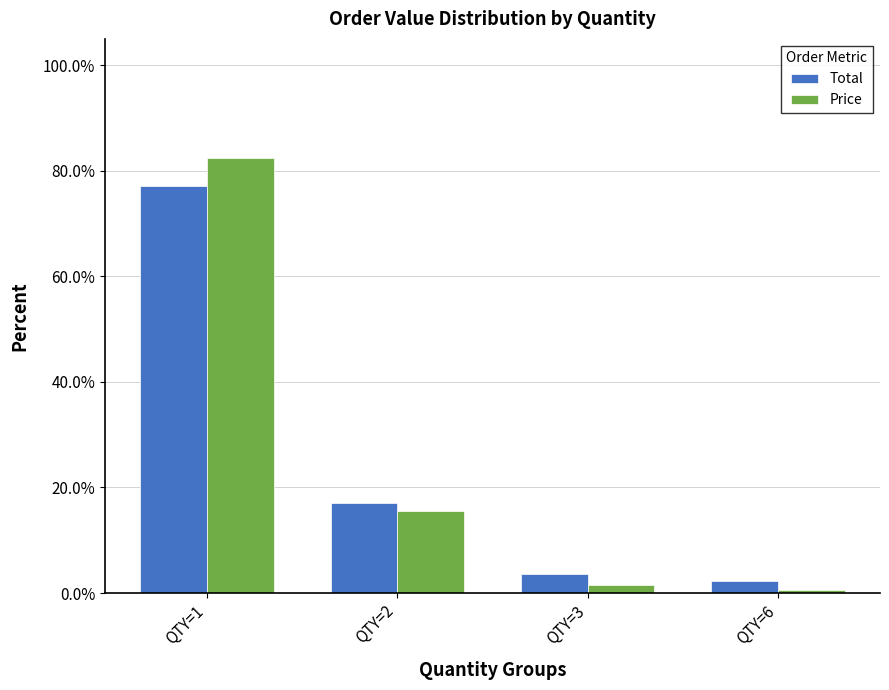

Rank the categories by Total value from lowest to highest.

QTY=6, QTY=3, QTY=2, QTY=1